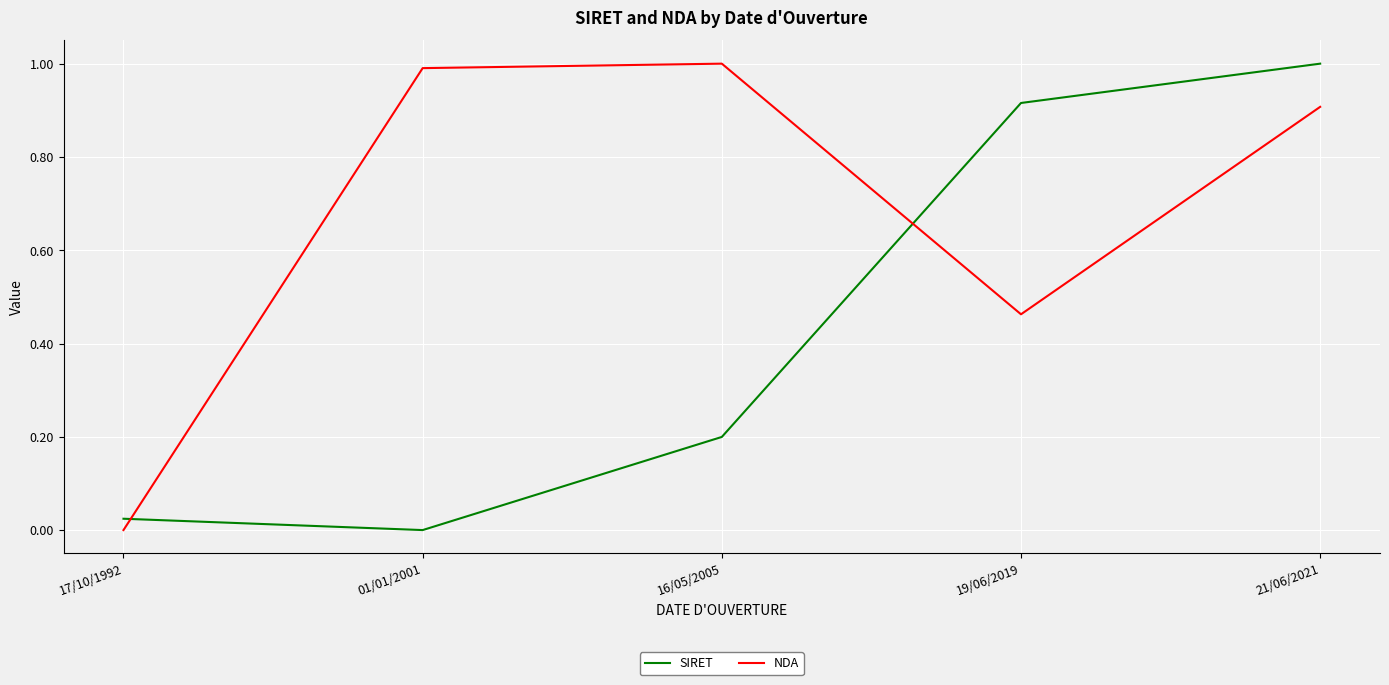

List the series in order of their overall mean, highest first.

NDA, SIRET